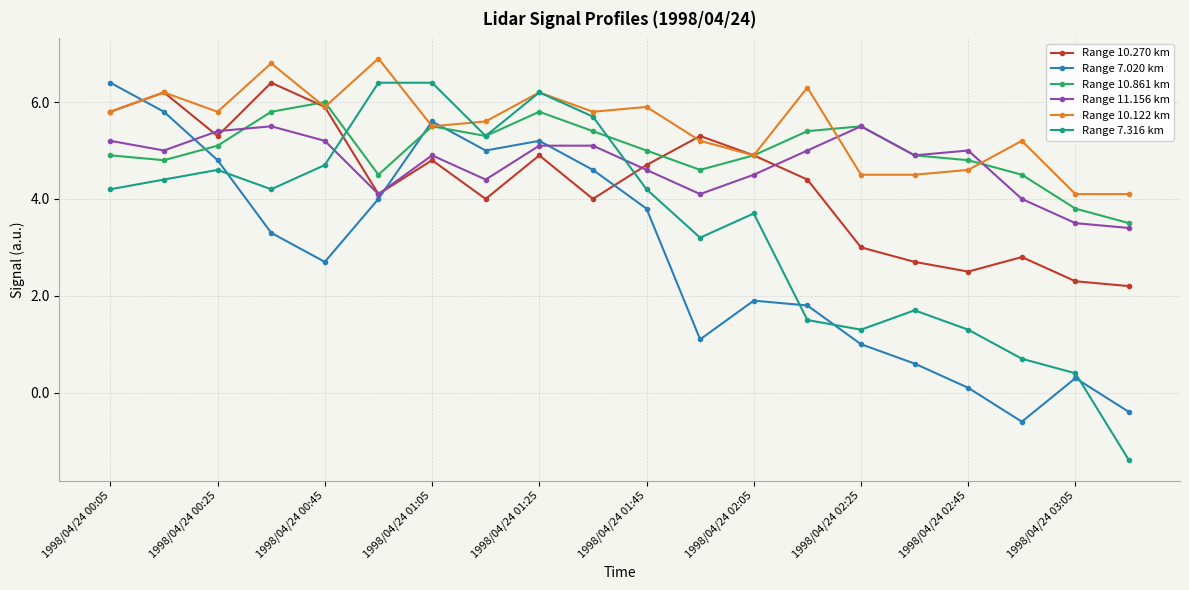

What is the minimum value shown in the chart?

-1.4